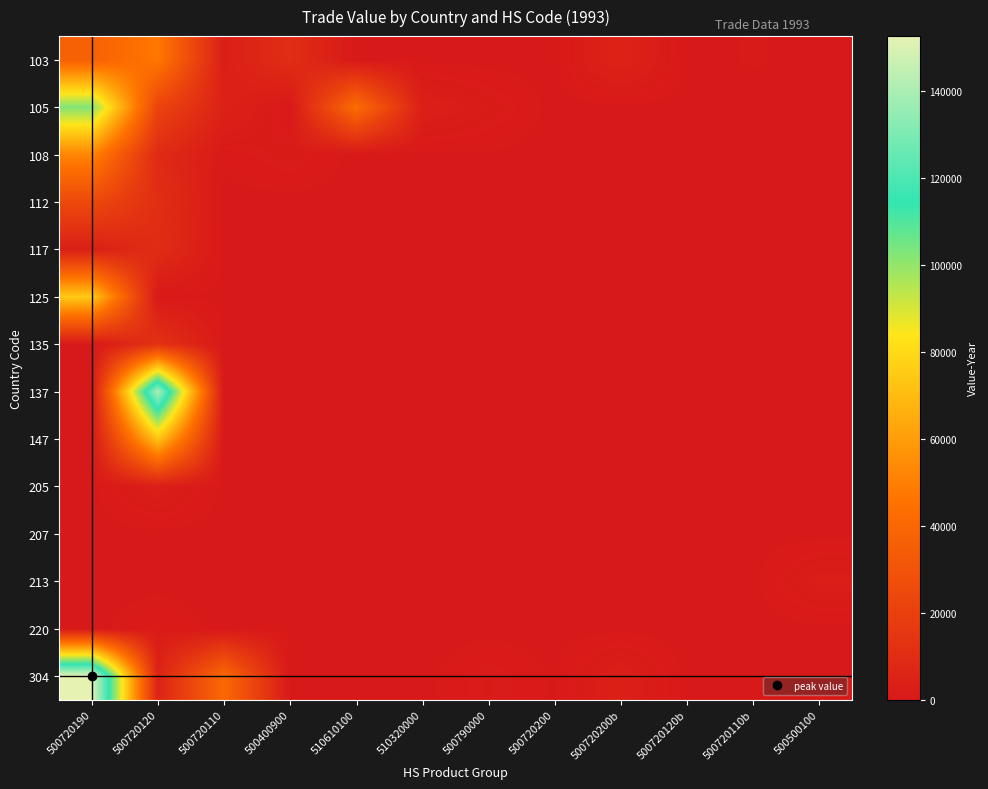

Which series has the largest total across all categories?

304